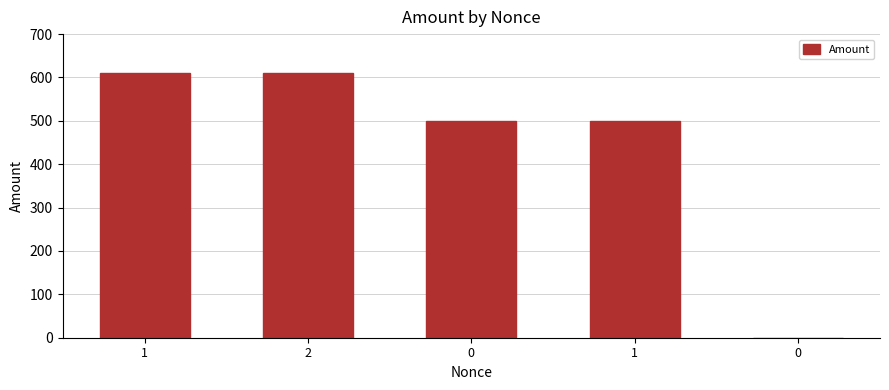

What is the minimum value shown in the chart?

0.5